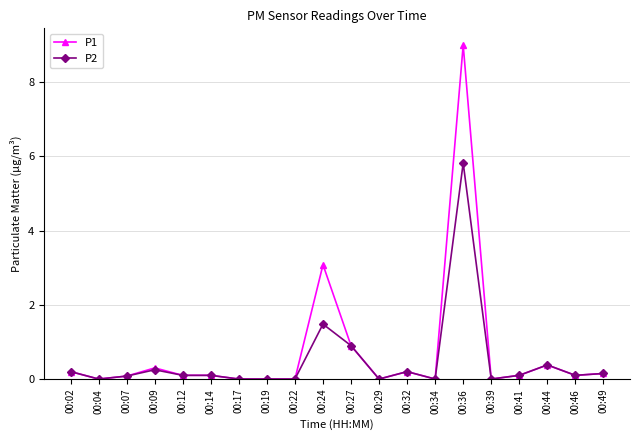

Which label corresponds to the largest value in the chart?

00:36